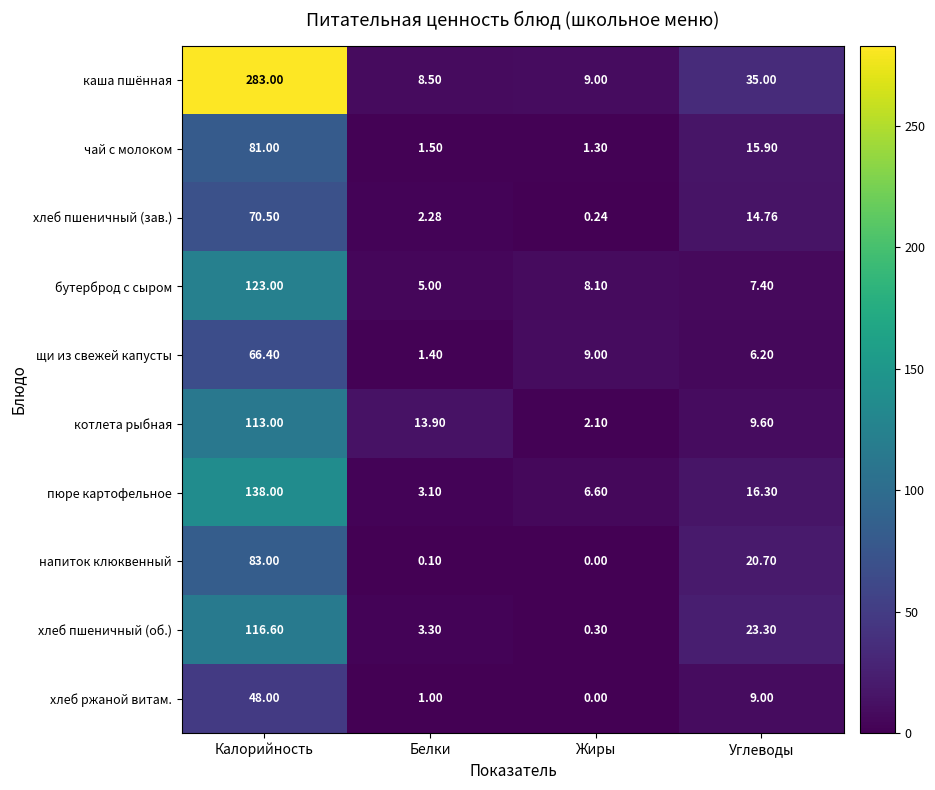

Which series changed the most between Калорийность and Белки?

каша пшённая